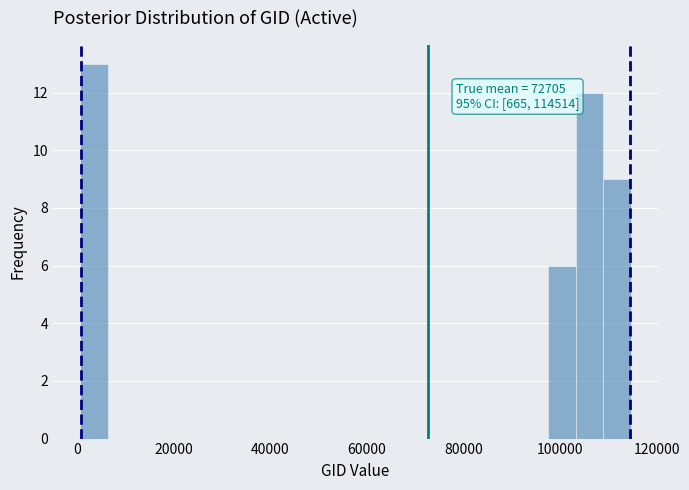

Around what value on the x-axis is the tallest bar? Give the approximate position of its centre, as read against the axis.

4000